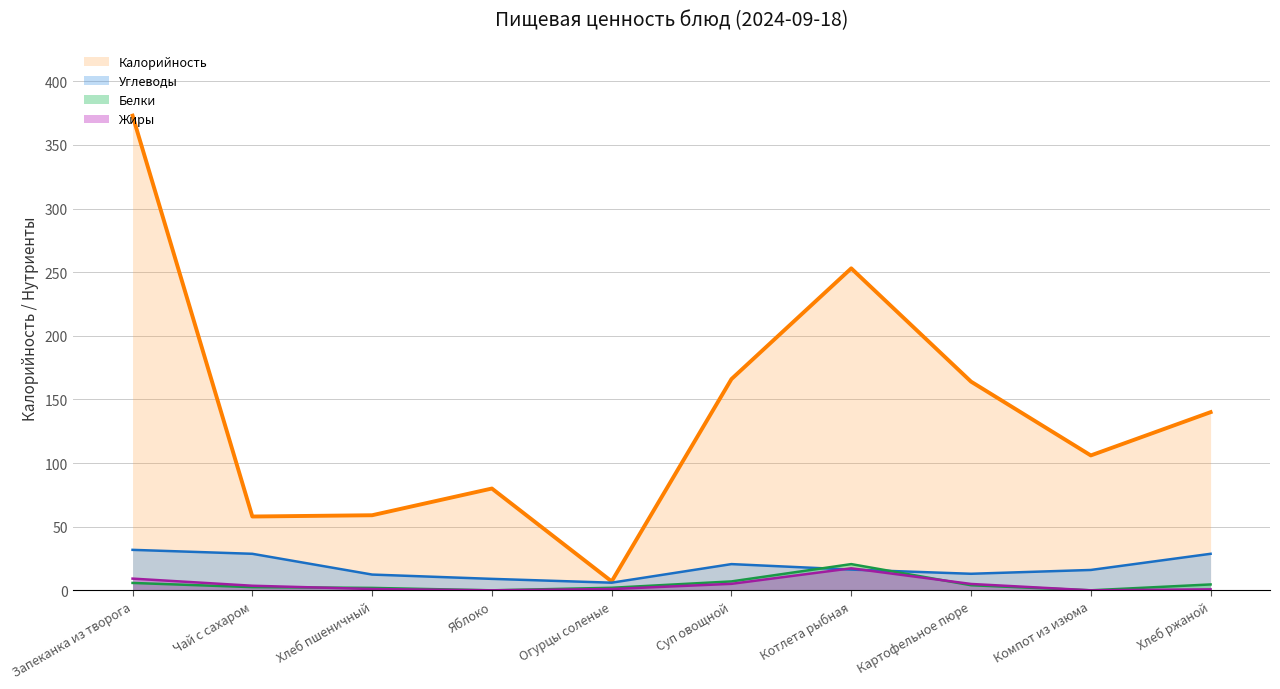

What is the total value across all series at Огурцы соленые?

16.0